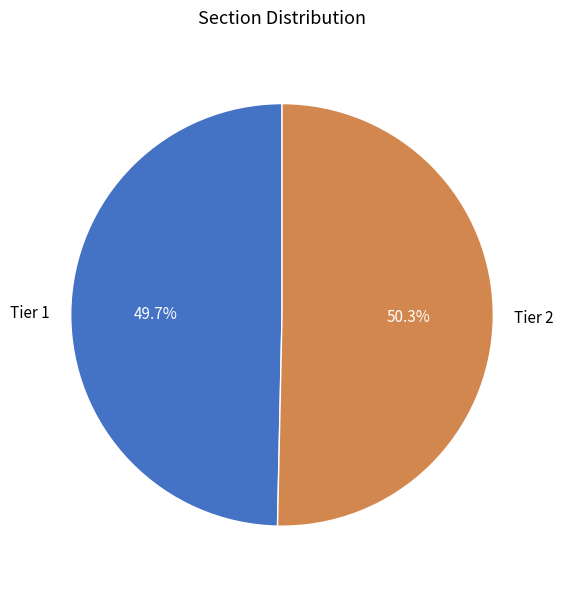

Does any single category account for the majority?

Yes